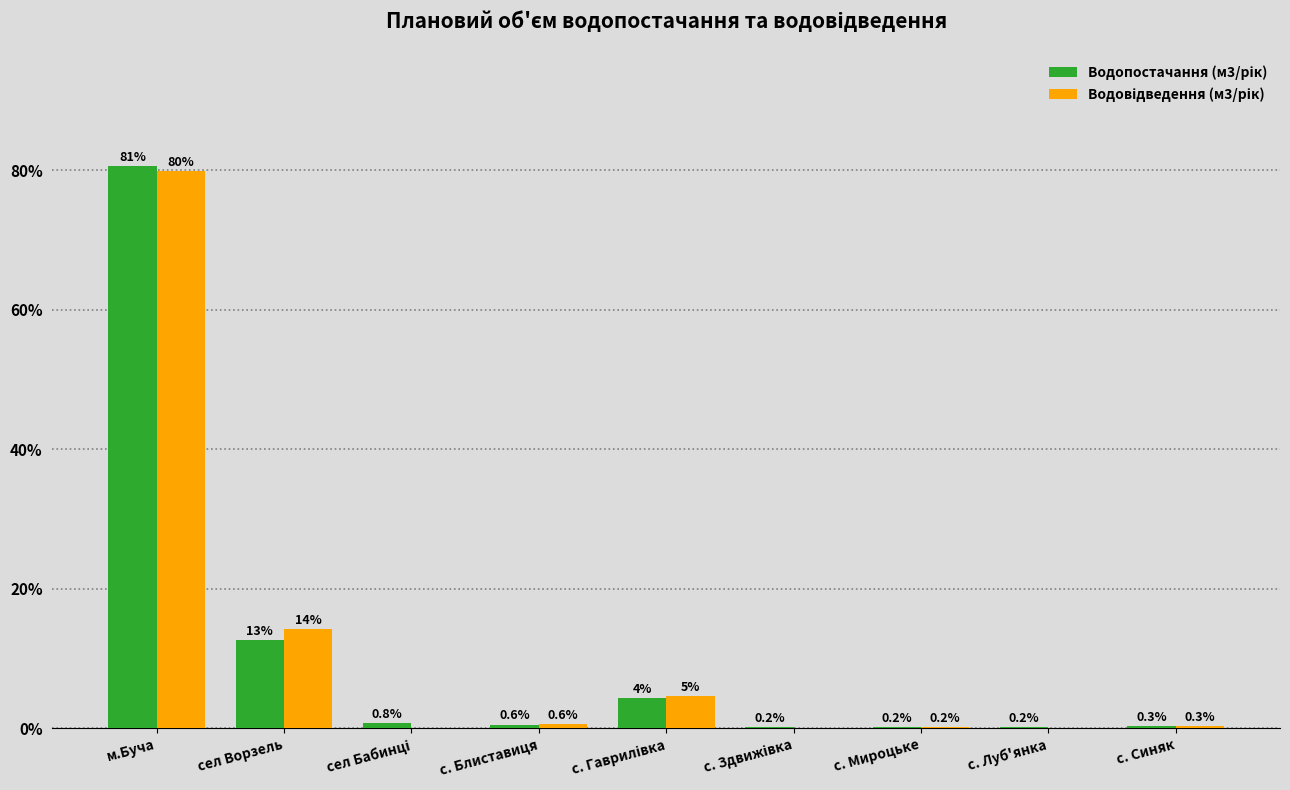

What is the maximum value shown in the chart?

80.7